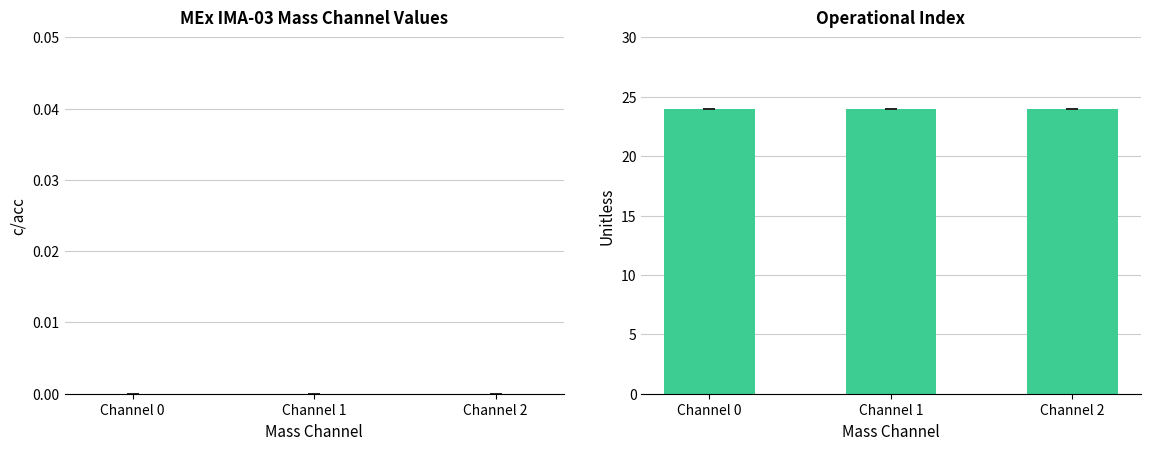

List the series in order of their overall mean, highest first.

Operational Index, Mass Channel col_6